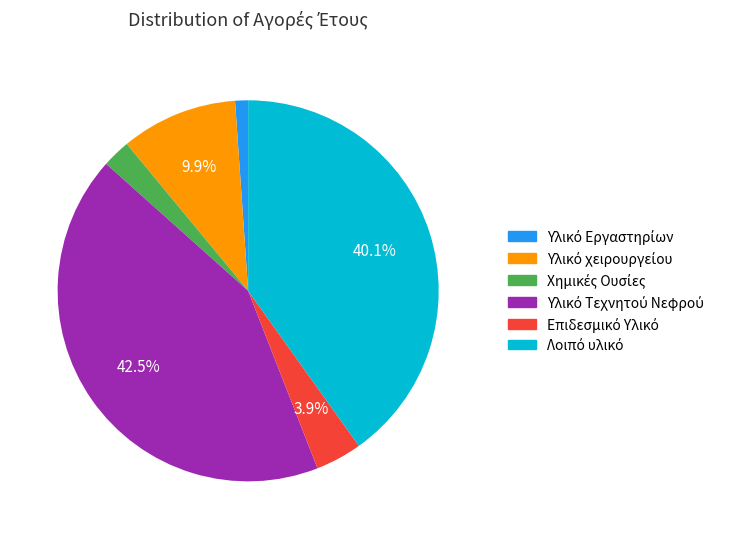

Does any single category account for the majority?

No